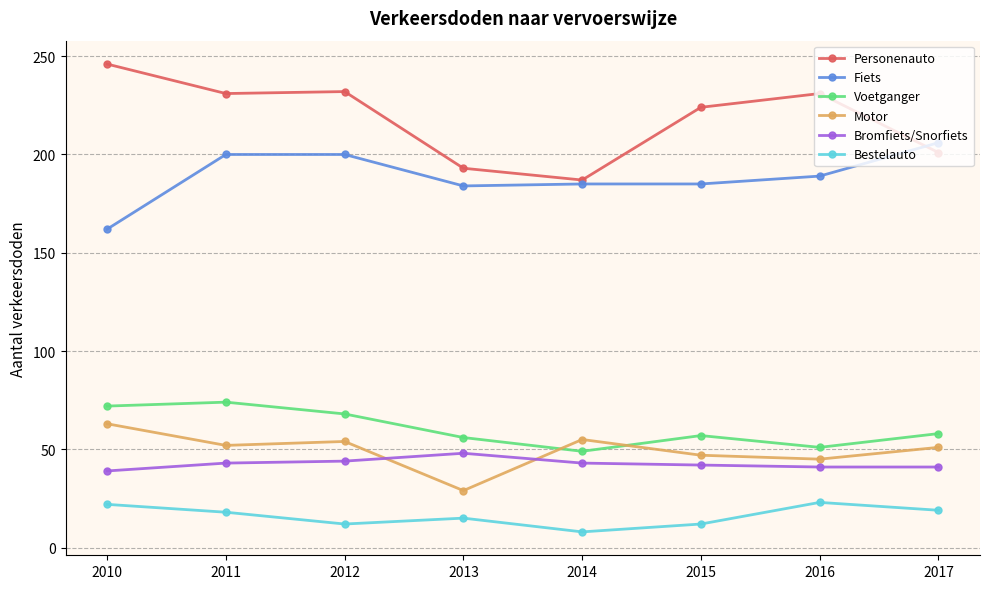

What is the sum of all Bromfiets/Snorfiets values?

341